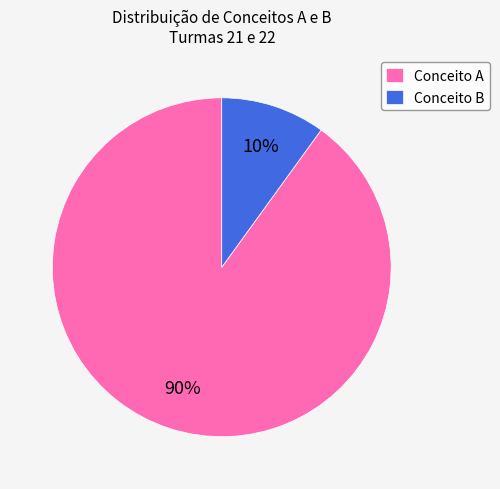

How many segments does this pie chart have?

2